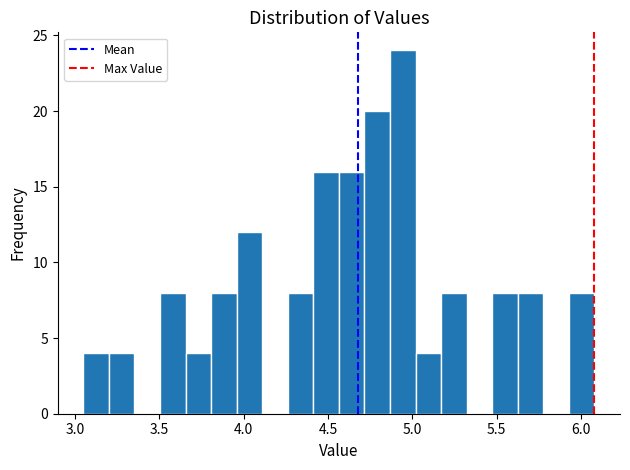

Read against the x-axis, roughly where is the centre of the tallest bar?

4.95